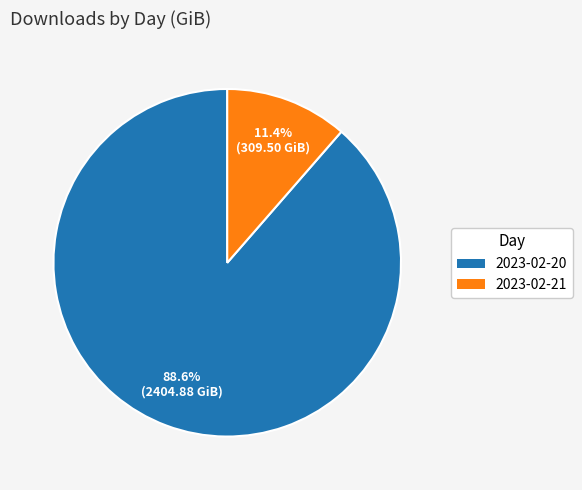

What is the ratio of the value at 2023-02-20 to the value at 2023-02-21?

7.8